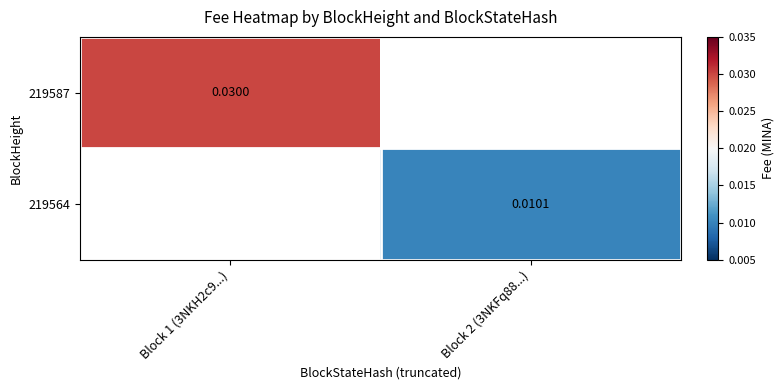

Is the value of 219564 at Block 2 (3NKFq88...) greater than the value of 219587 at Block 1 (3NKH2c9...)?

No